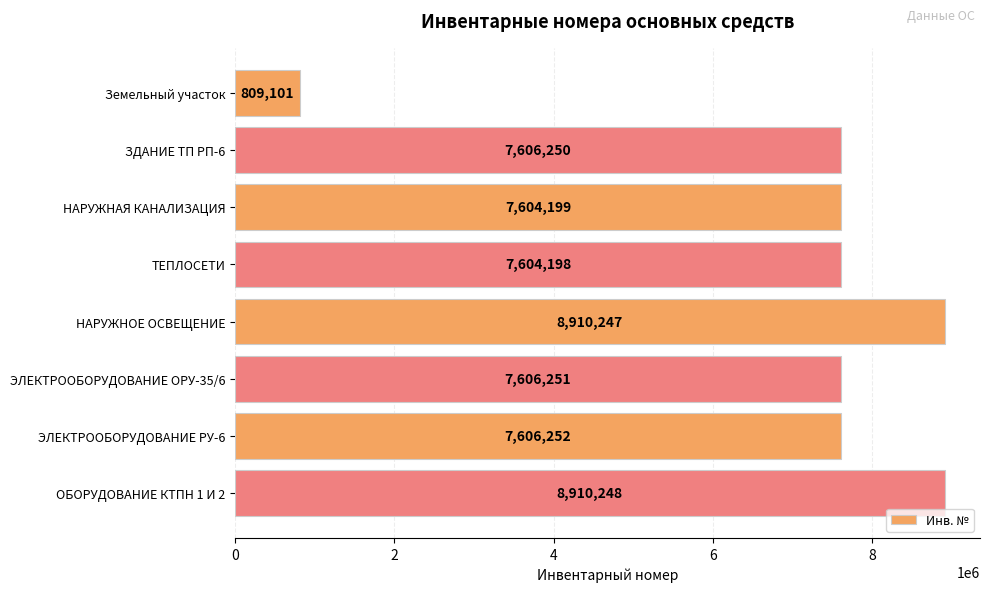

At which category does the chart reach its peak across all series?

ОБОРУДОВАНИЕ КТПН 1 И 2